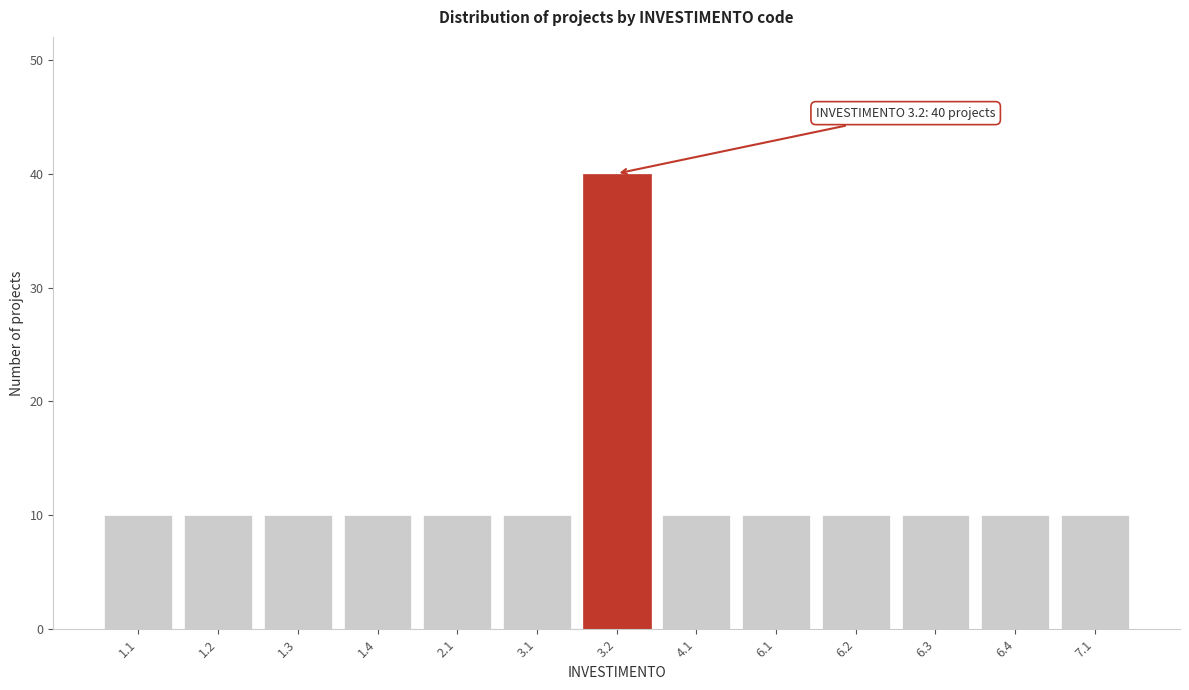

Reading left to right, extract all data points from this chart.

10	10	10	10	10	10	40	10	10	10	10	10	10